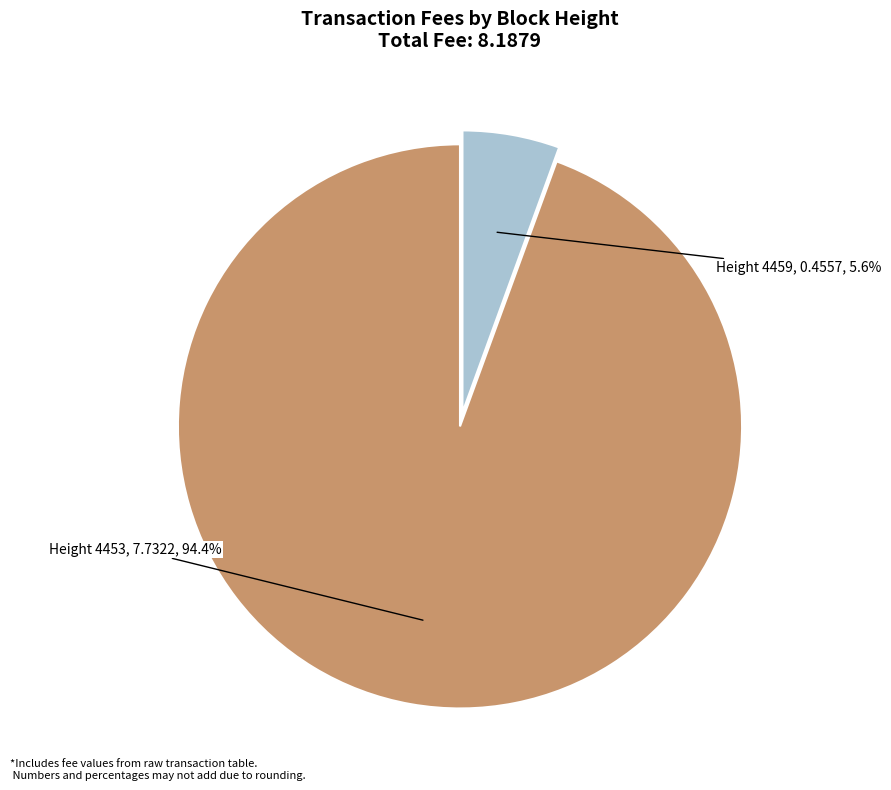

Does any single category account for the majority?

Yes